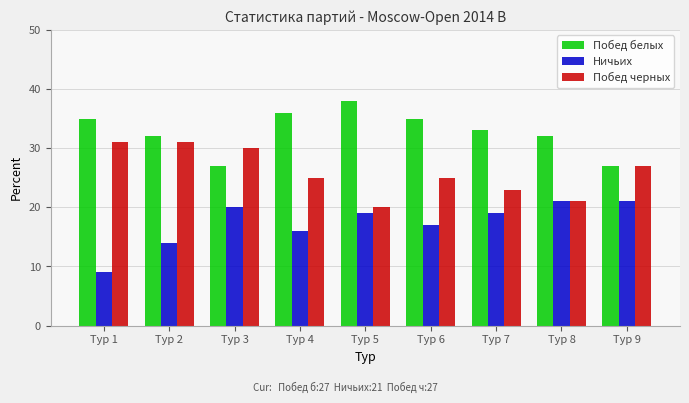

At how many categories does at least one series exceed 21?

9